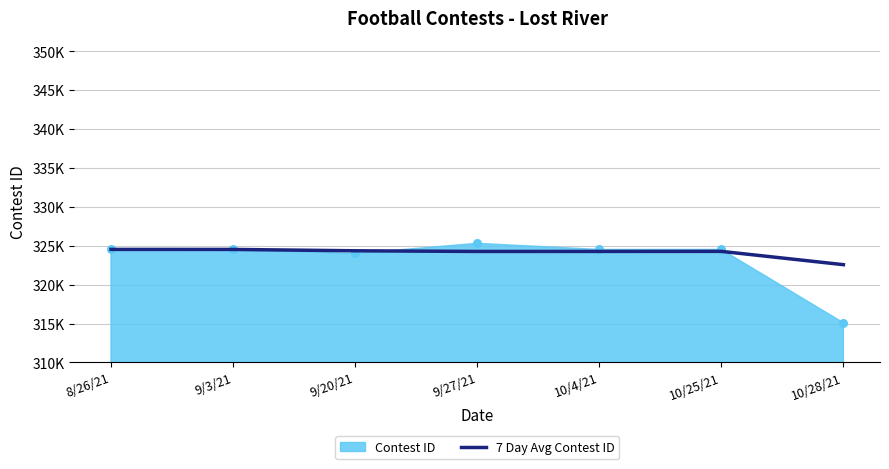

Which has a higher value, 10/4/21 or 9/20/21?

9/20/21